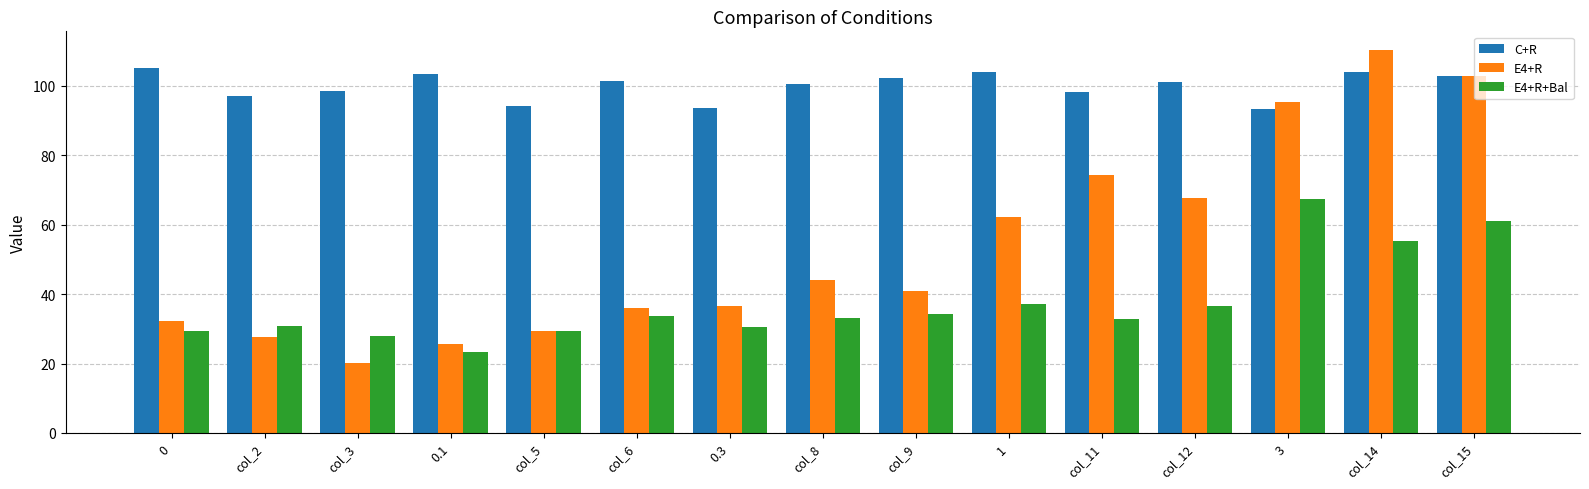

What is the total value across all series at 0.1?

152.5